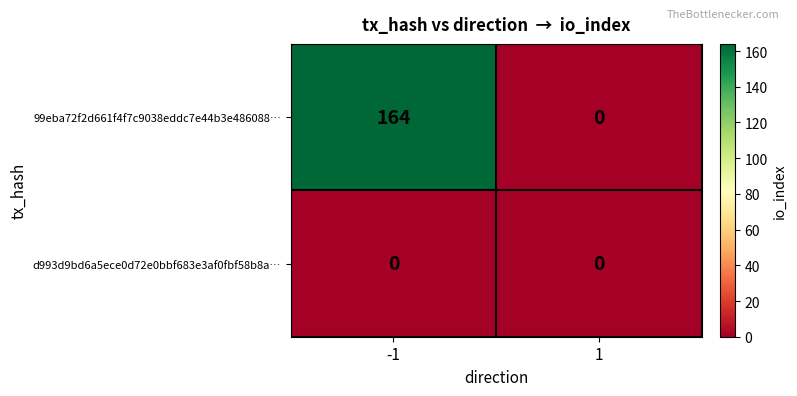

The d993d9bd6a5ece0d72e0bbf683e3af0fbf58b8a… series shows 0 at 1. True or false?

True